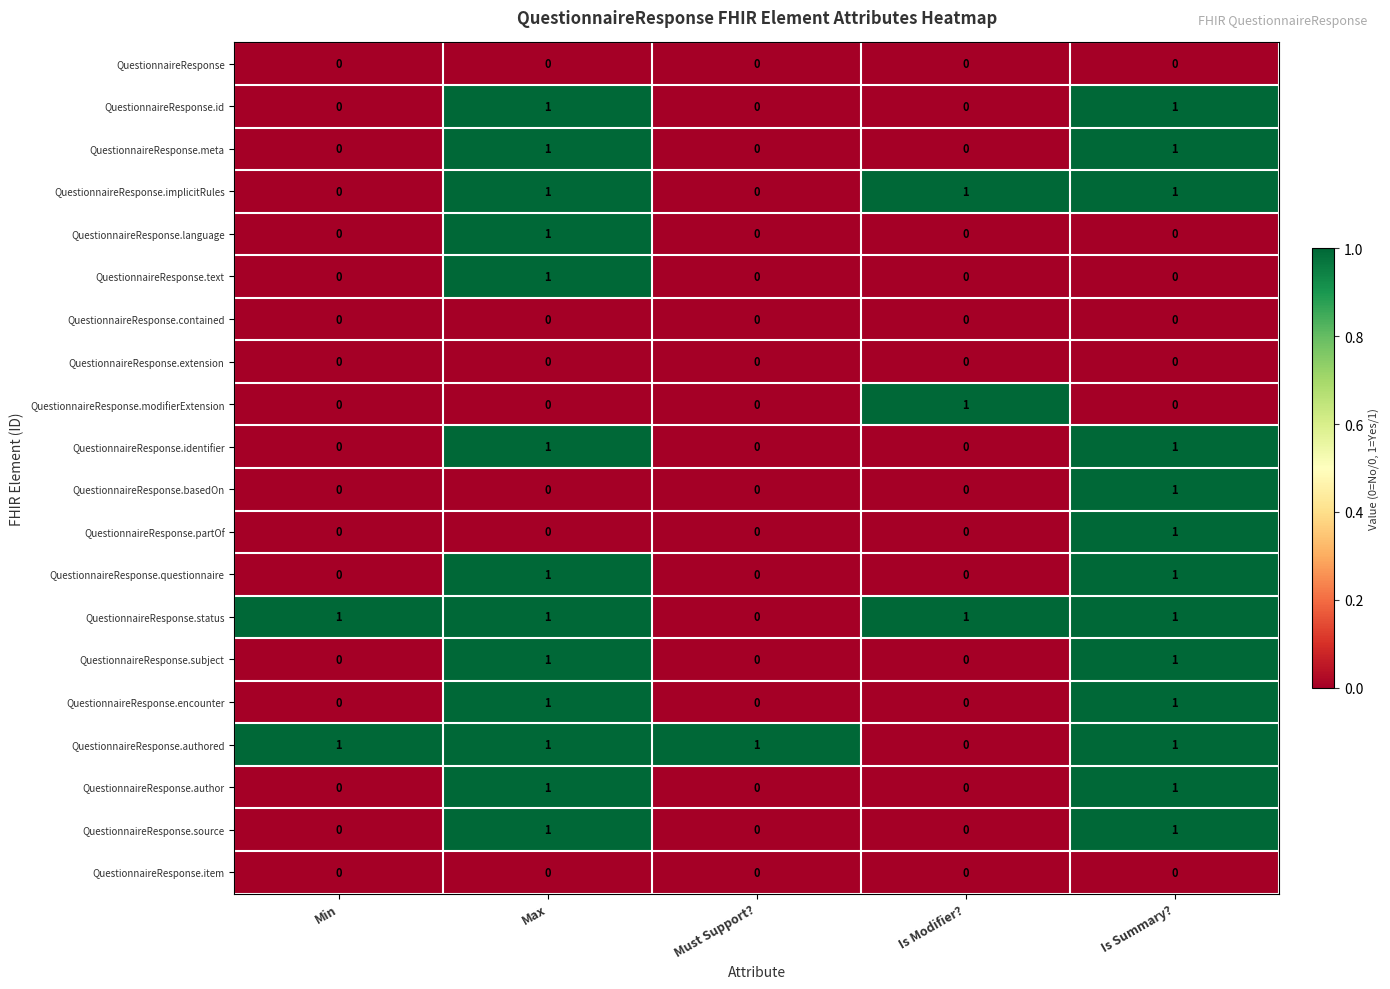

What is the total value across all series at Is Summary??

13